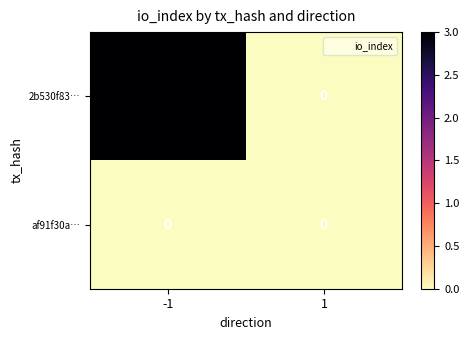

The 2b530f83… series shows 0 at 1. True or false?

True